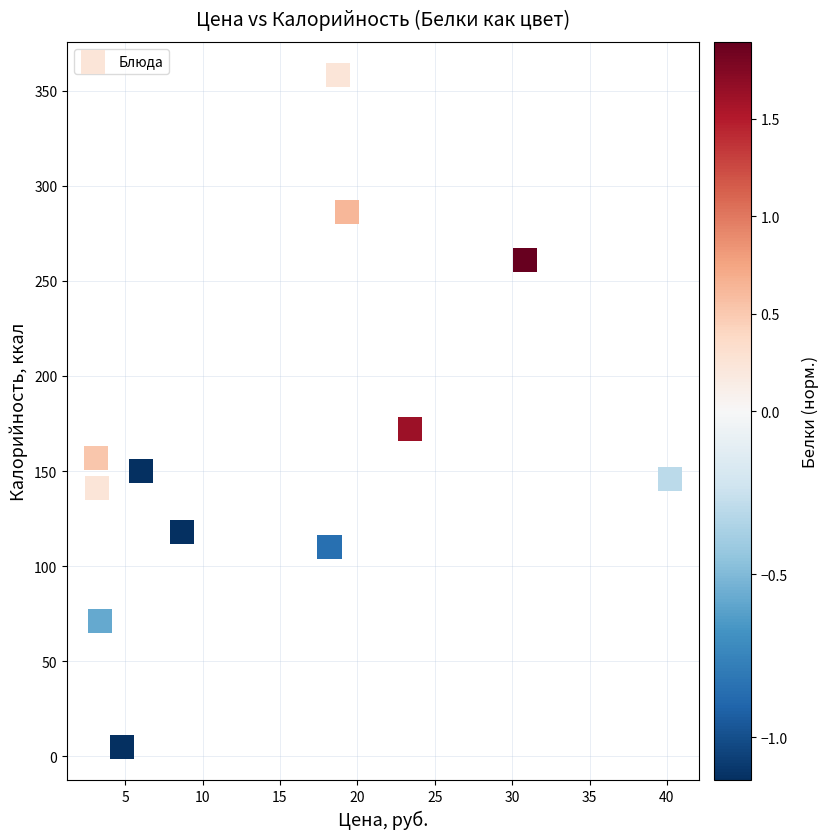

What is the range of Y values (max minus min)?

353